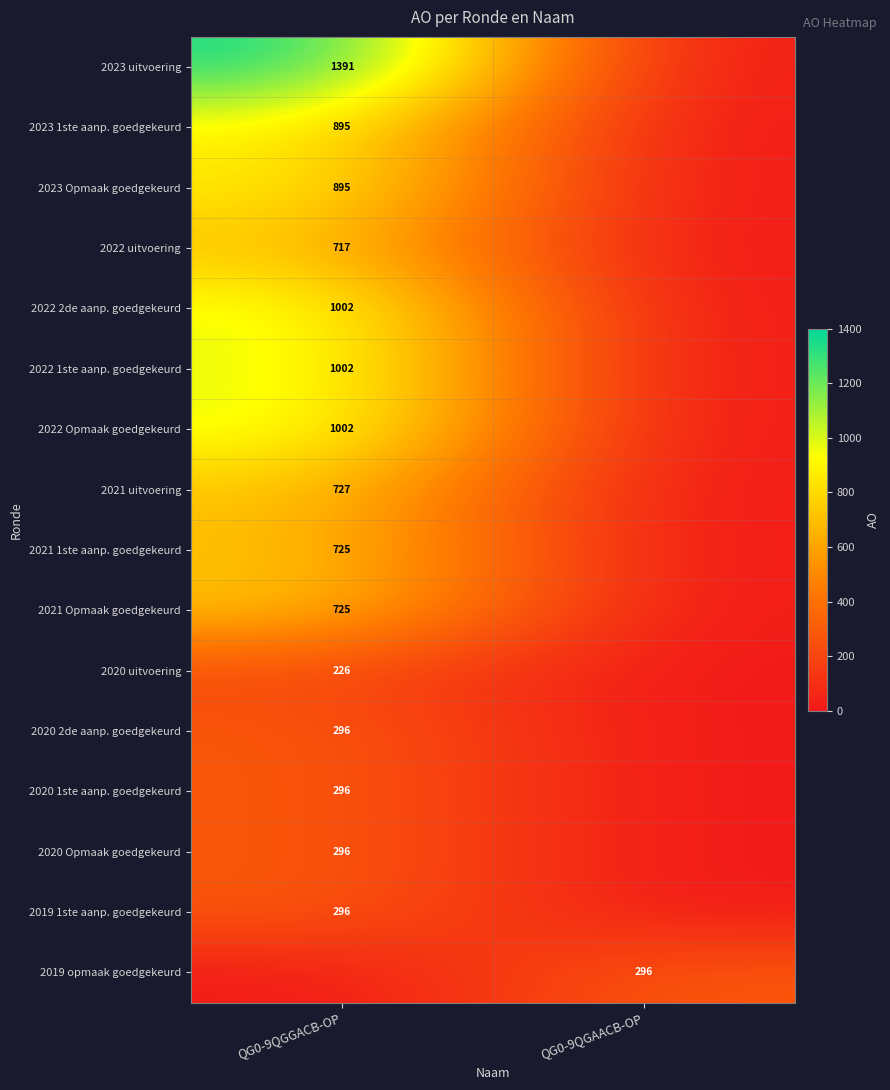

The 2023 uitvoering series shows 1869 at QG0-9QGGACB-OP. True or false?

False